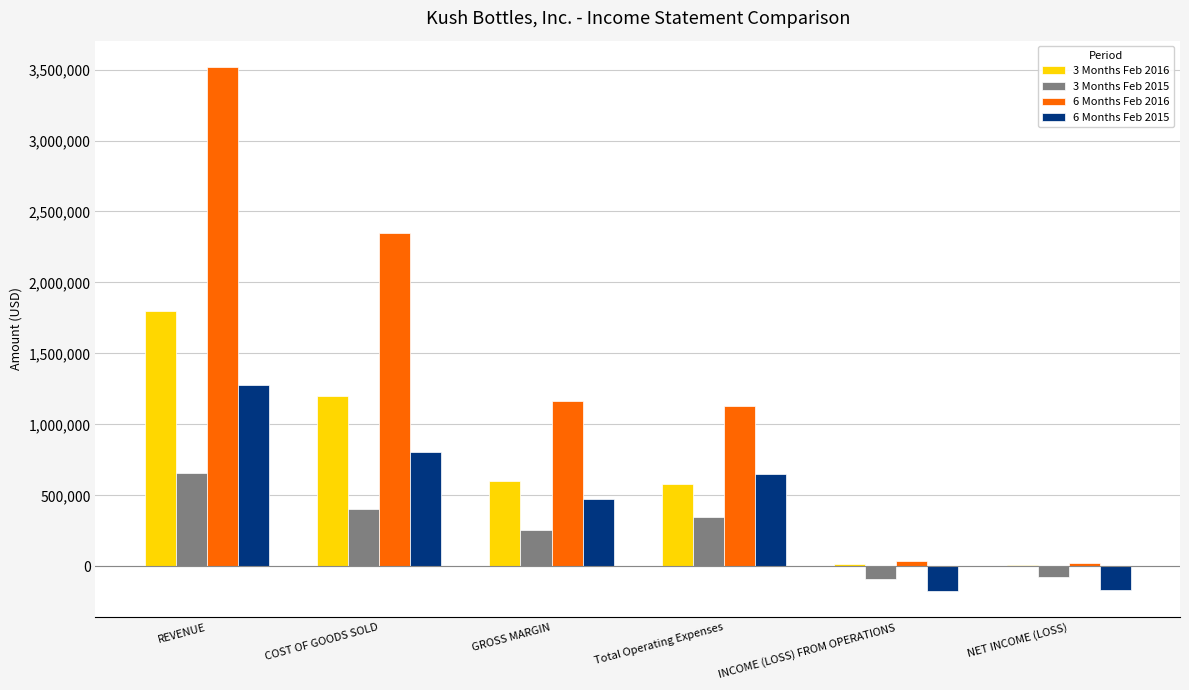

What are all the series names shown in the legend?

3 Months Feb 2016, 3 Months Feb 2015, 6 Months Feb 2016, 6 Months Feb 2015